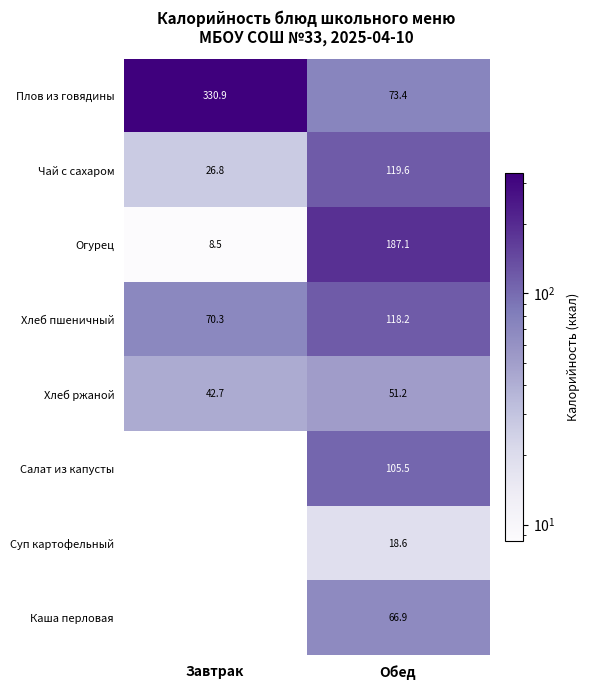

At how many categories does at least one series exceed 119?

2